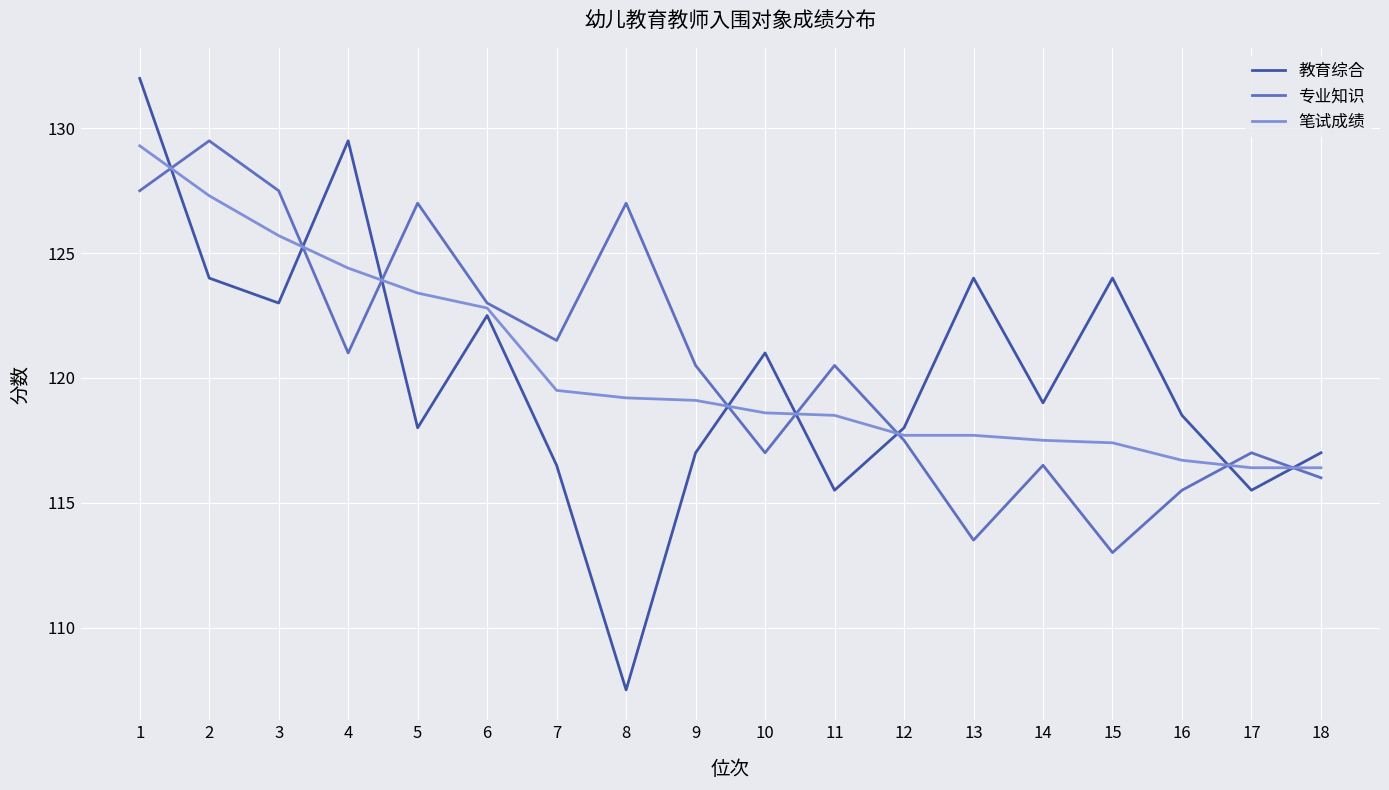

Is the value of 专业知识 at 5 greater than the value of 教育综合 at 1?

No